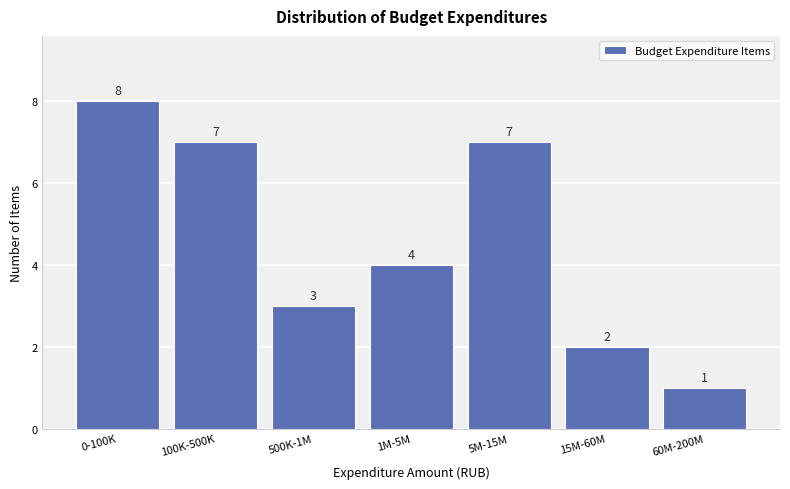

Reading left to right, list all the values displayed in this chart.

0-100K=8	100K-500K=7	500K-1M=3	1M-5M=4	5M-15M=7	15M-60M=2	60M-200M=1